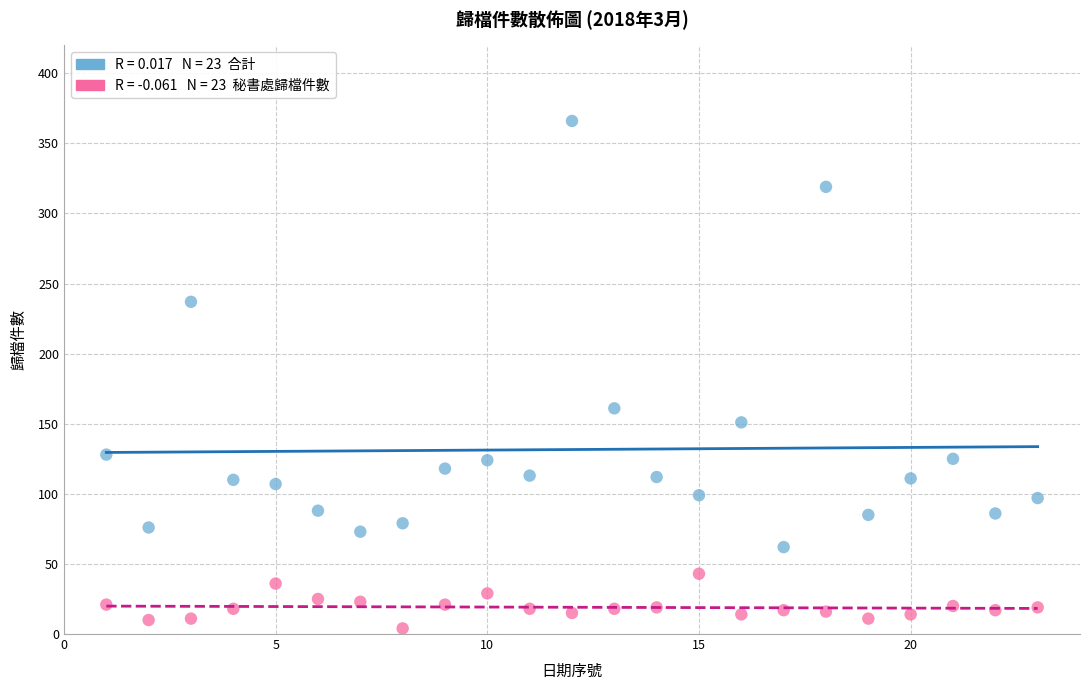

Across all series, what Y value is closest to 185?

161